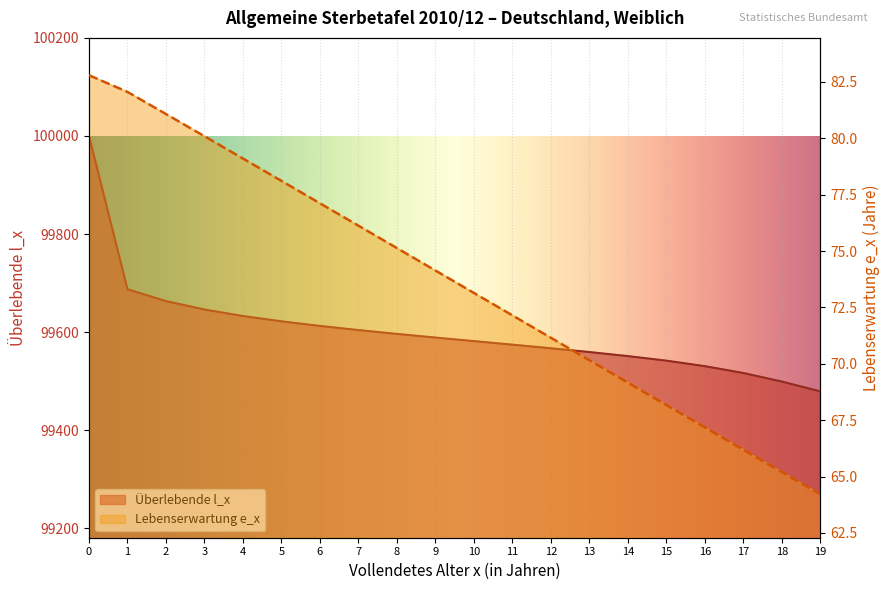

True or false: Überlebende l_x has more than 2 points higher than both neighbors.

False